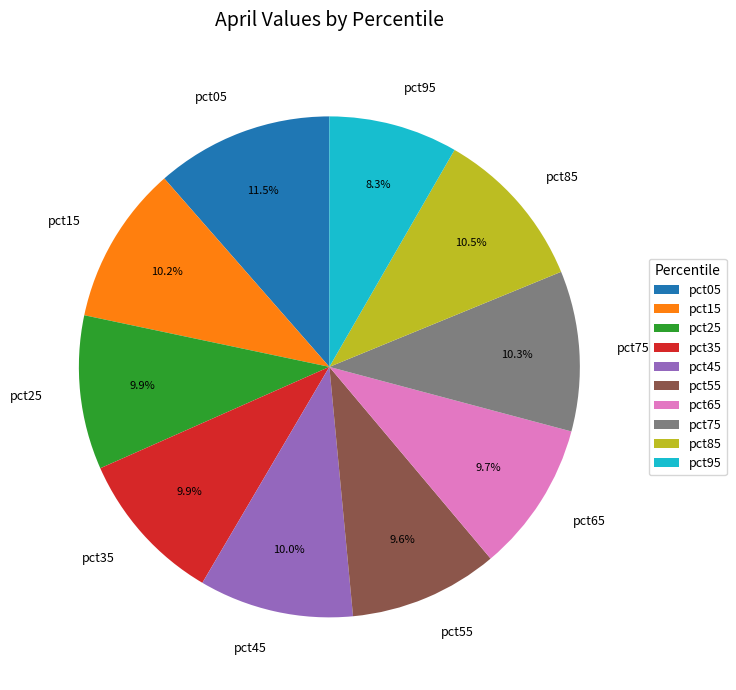

What percentage is the pct15 slice, to the nearest percent?

10%